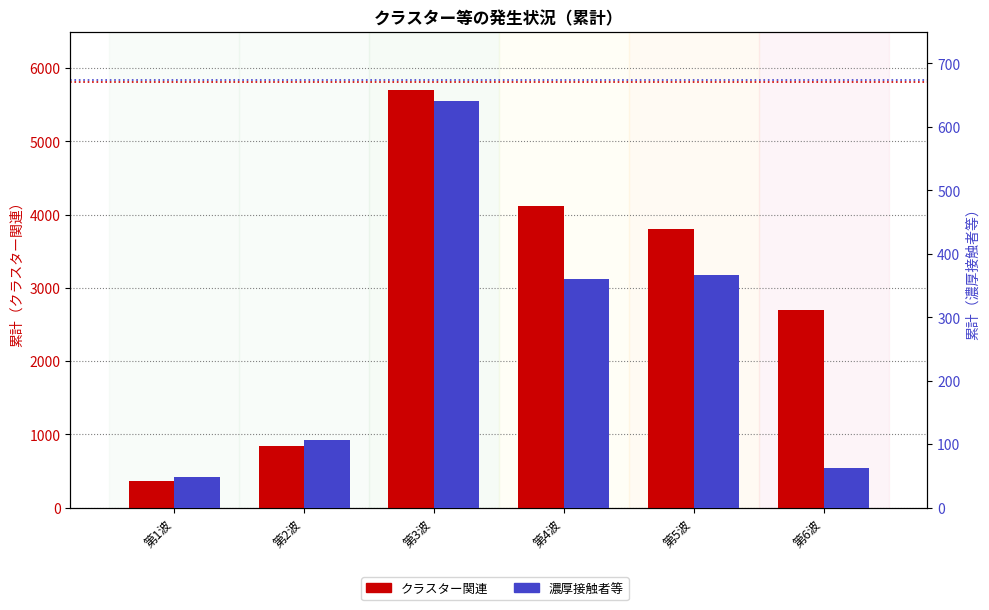

What is the difference between the 濃厚接触者等 values at 第3波 and 第4波?

281